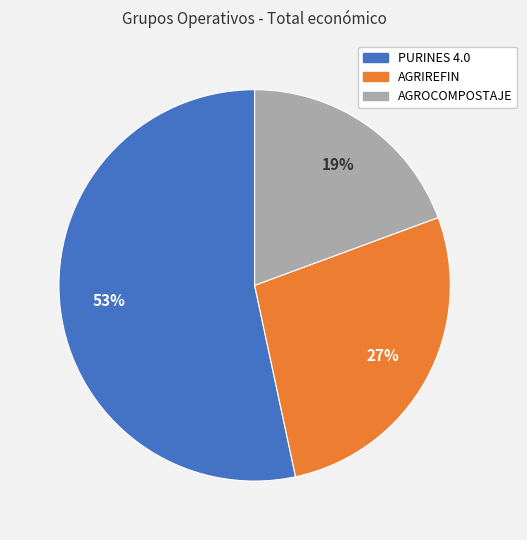

What is the smallest slice in the pie chart?

AGROCOMPOSTAJE